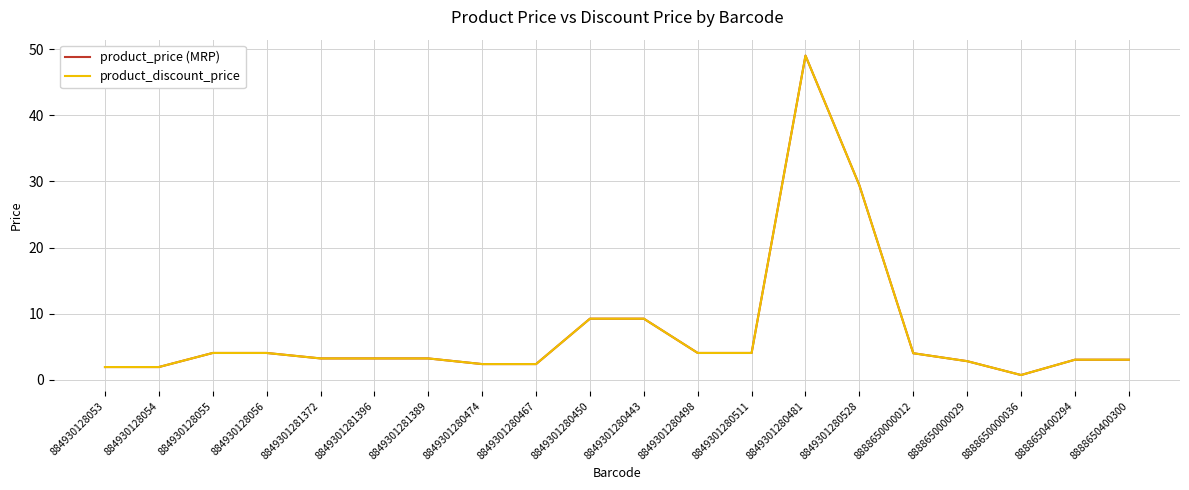

At which label does product_discount_price reach its peak?

8849301280481